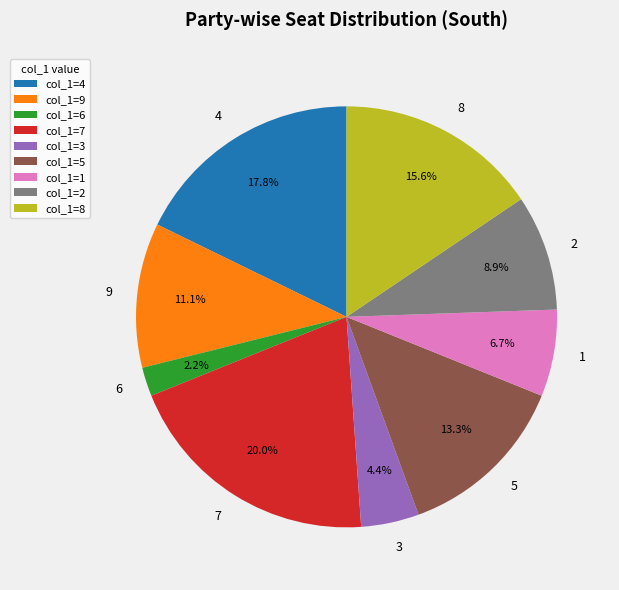

Is there any slice that represents more than half of the pie?

No